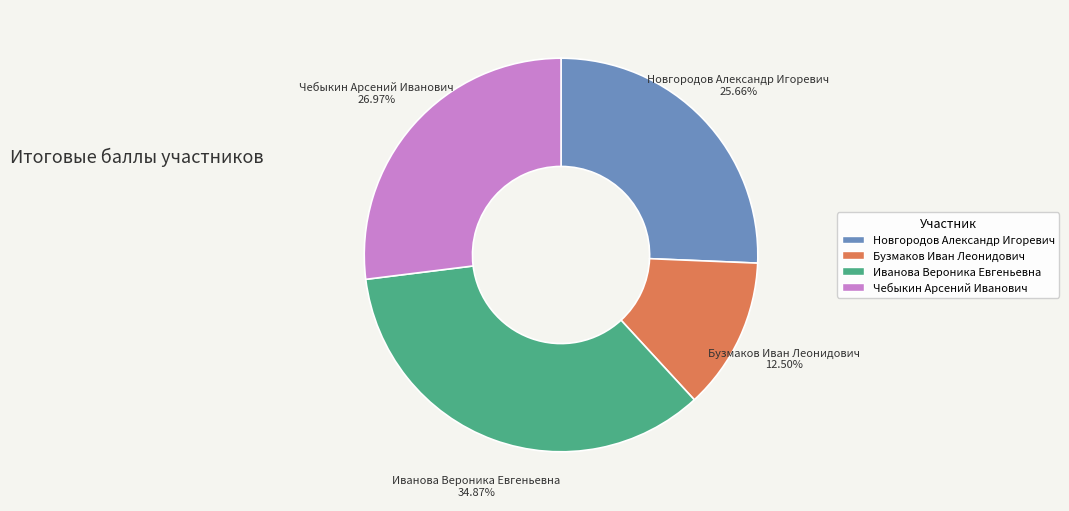

To the nearest percent, what portion does Новгородов Александр Игоревич represent?

26%